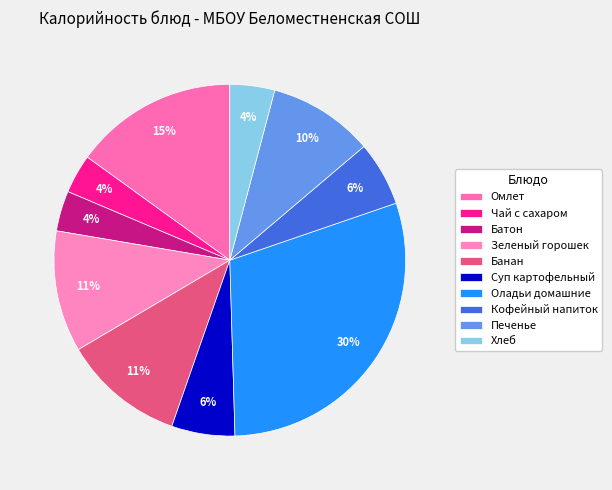

Which has a higher value, Банан or Суп картофельный?

Банан